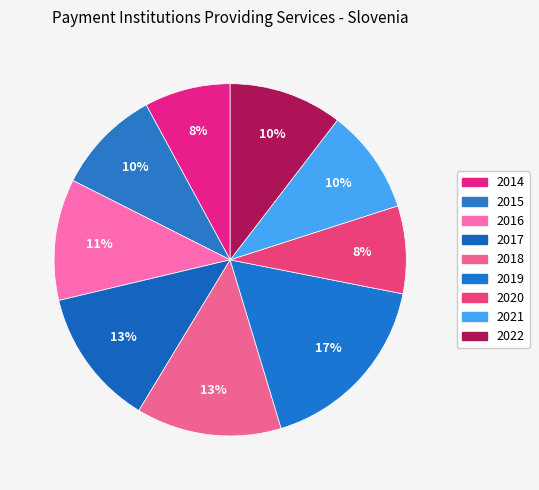

Is it true that 2019 is 17% of the pie?

True